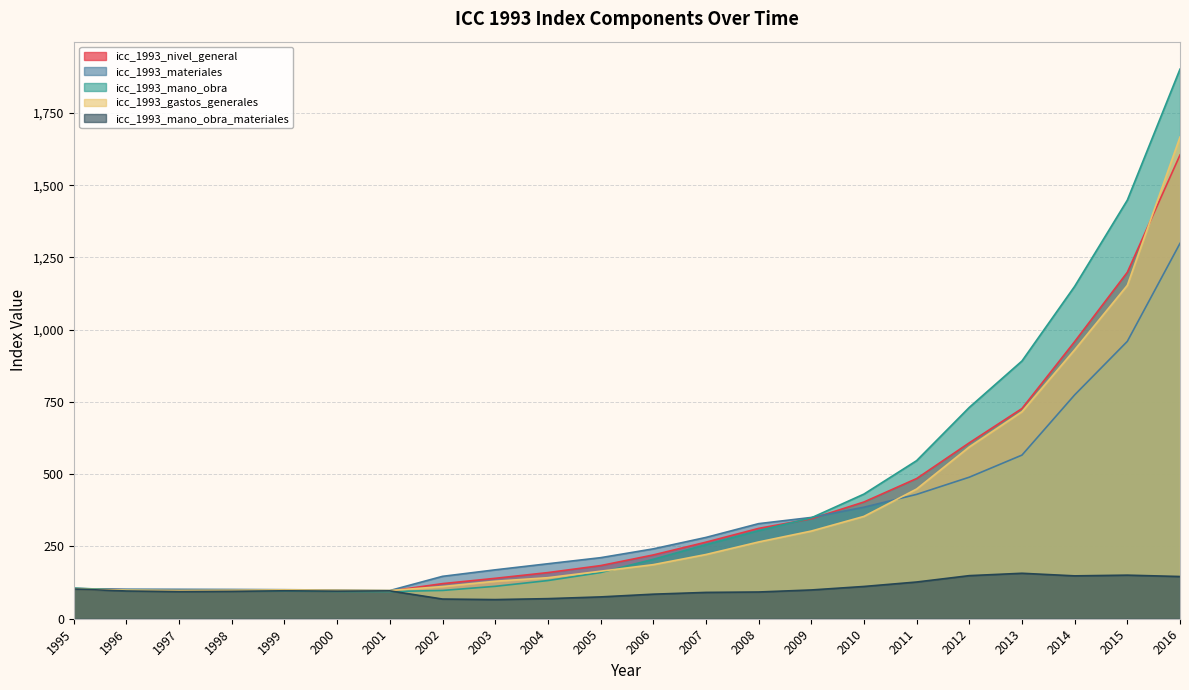

Where is icc_1993_mano_obra_materiales nearest to the value 111?

2010